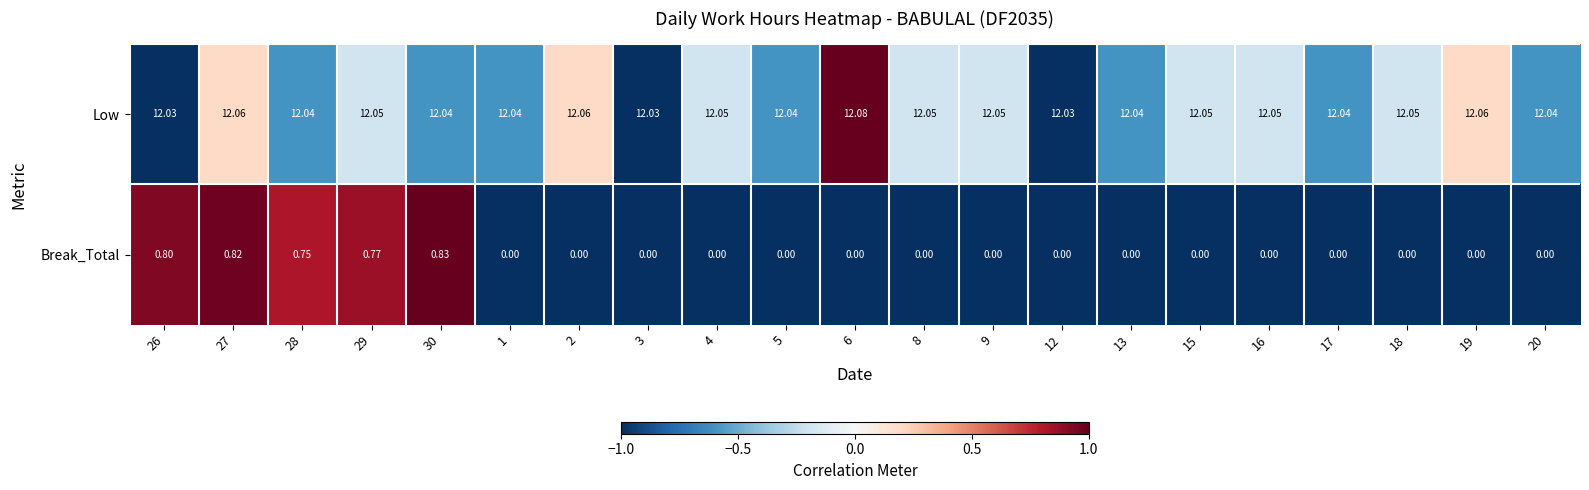

How many categories are shown in the chart?

21